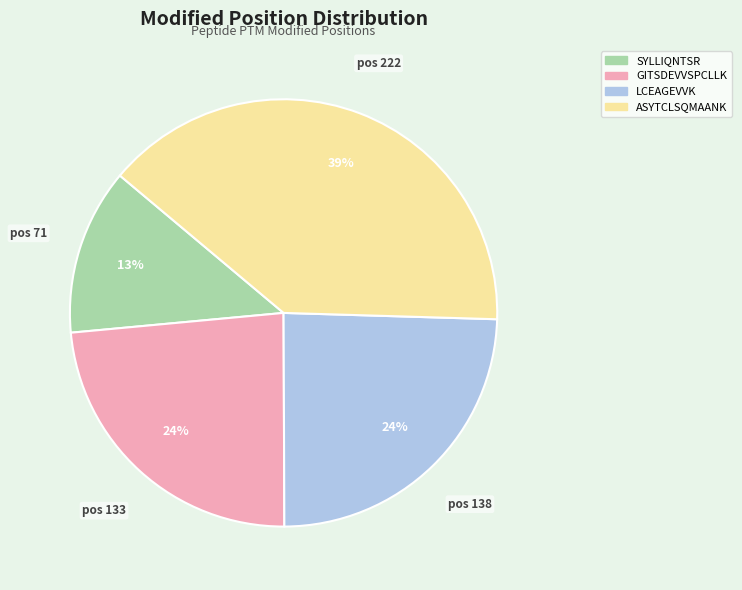

To the nearest percent, what is the combined percentage of GITSDEVVSPCLLK and LCEAGEVVK?

48%